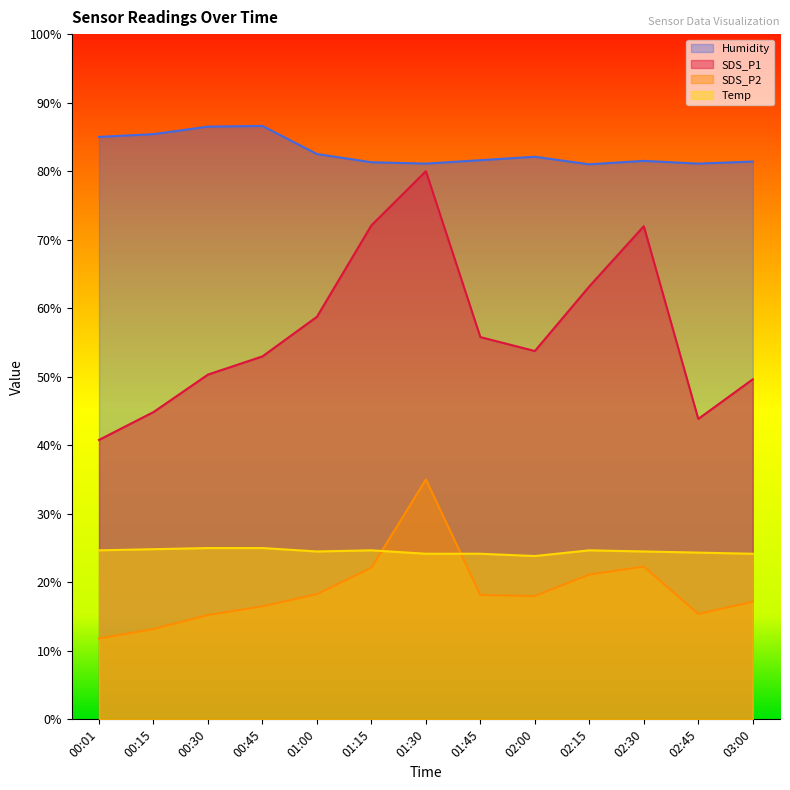

What is the difference between the highest and lowest values at 01:45?

63.5